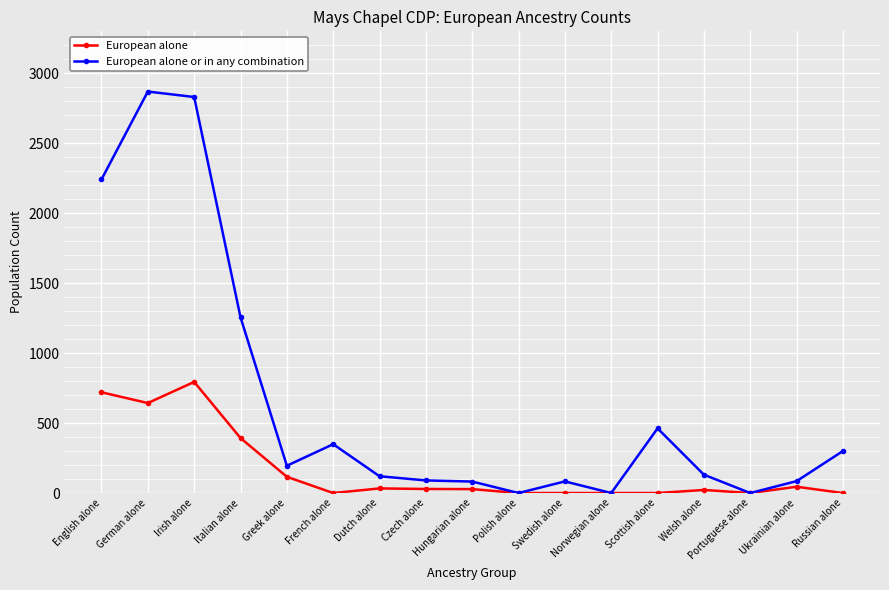

What is the label of the 5th point from the right?

Scottish alone